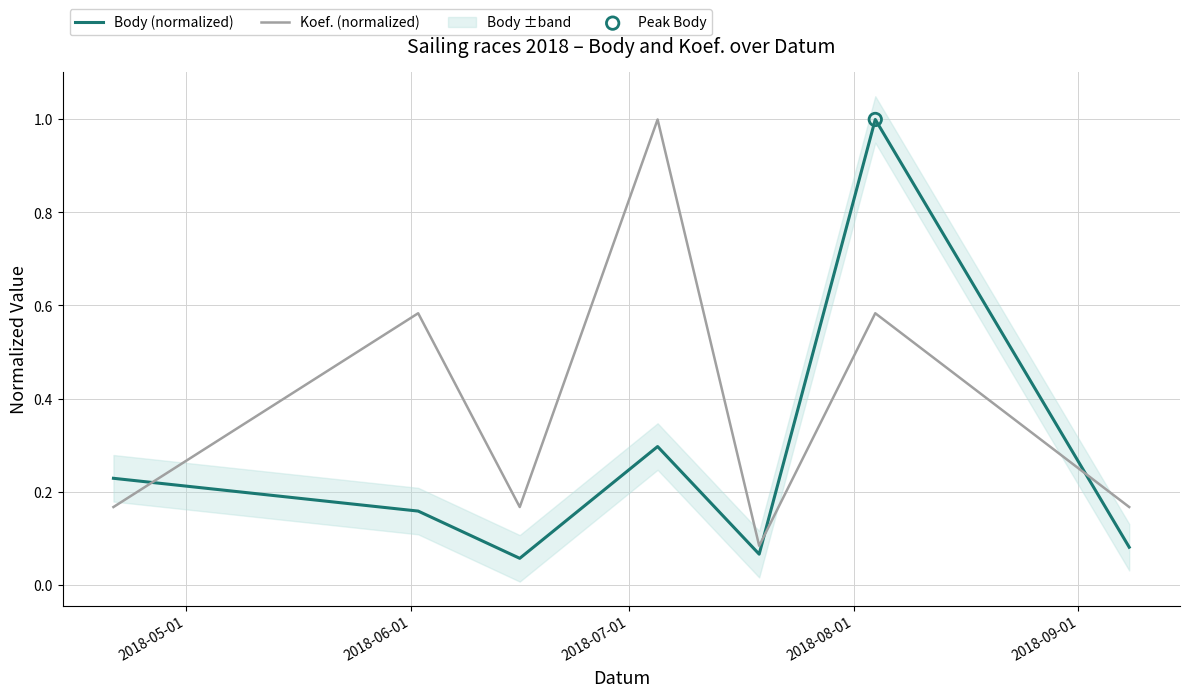

Which series has the largest Y range (max minus min)?

Body (normalized)